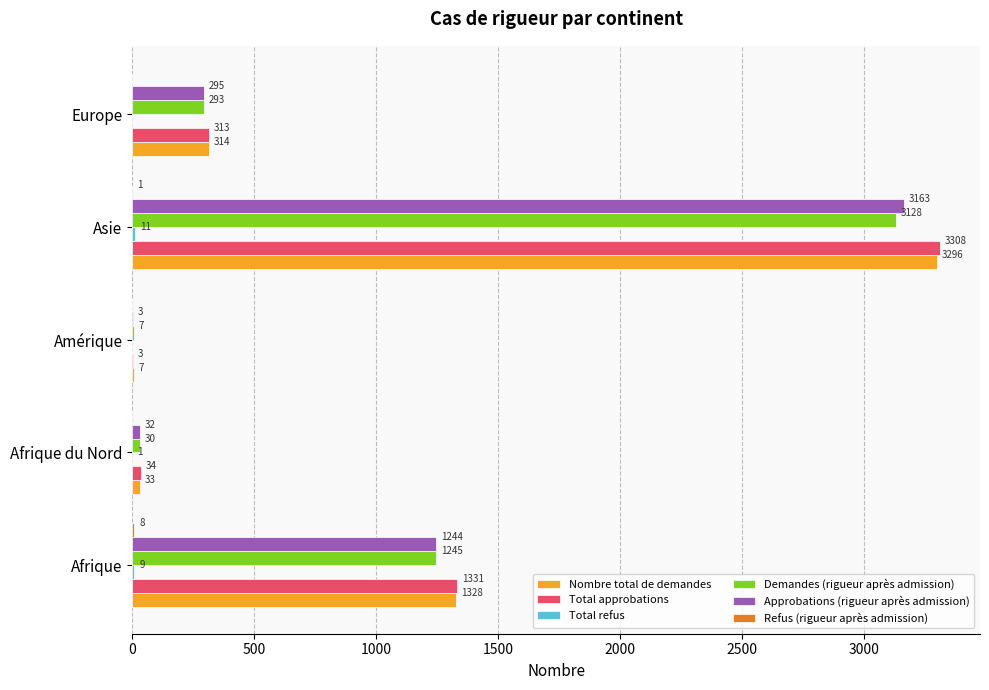

What is the maximum value for Approbations (rigueur après admission)?

3163